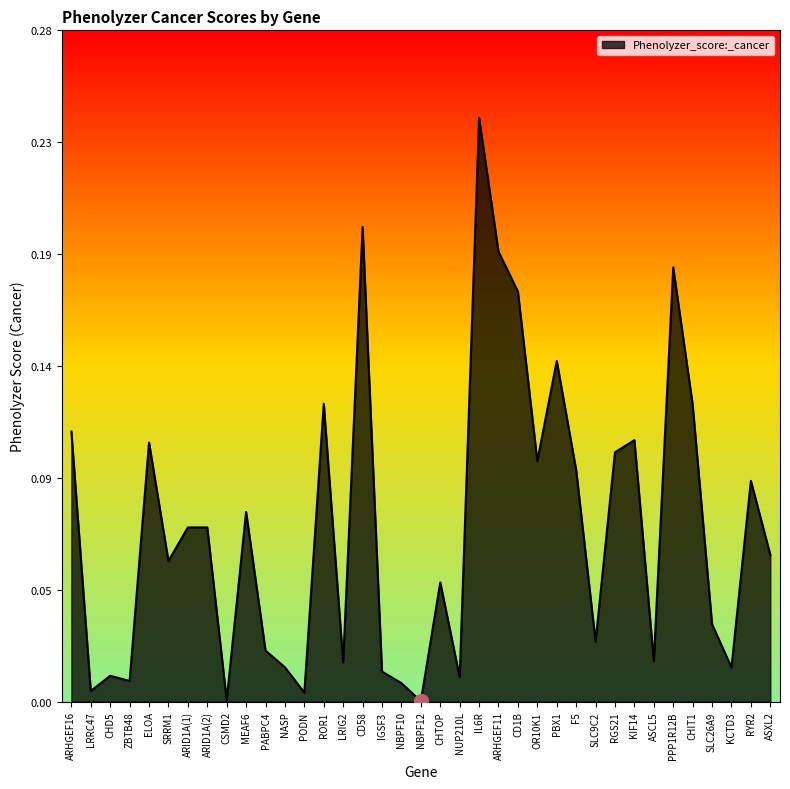

Where is the first local maximum?

CHD5